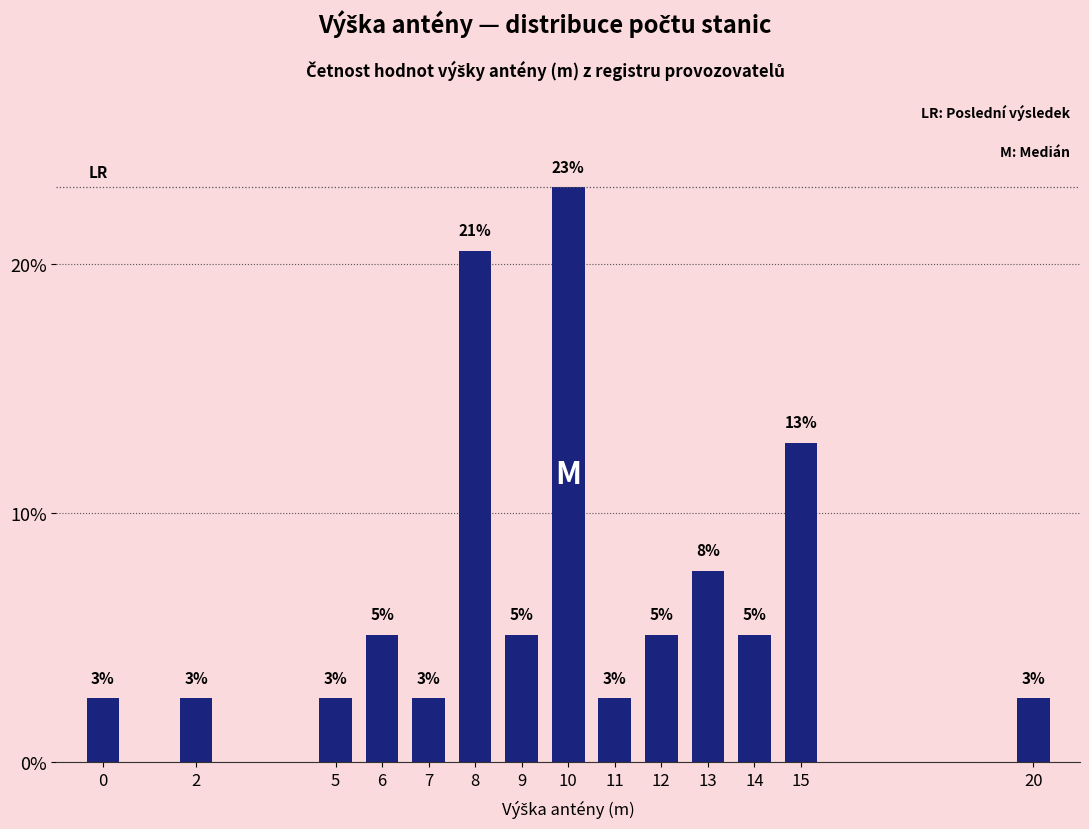

List the labels in order of value, largest first.

10, 8, 15, 13, 6, 9, 12, 14, 0, 2, 5, 7, 11, 20